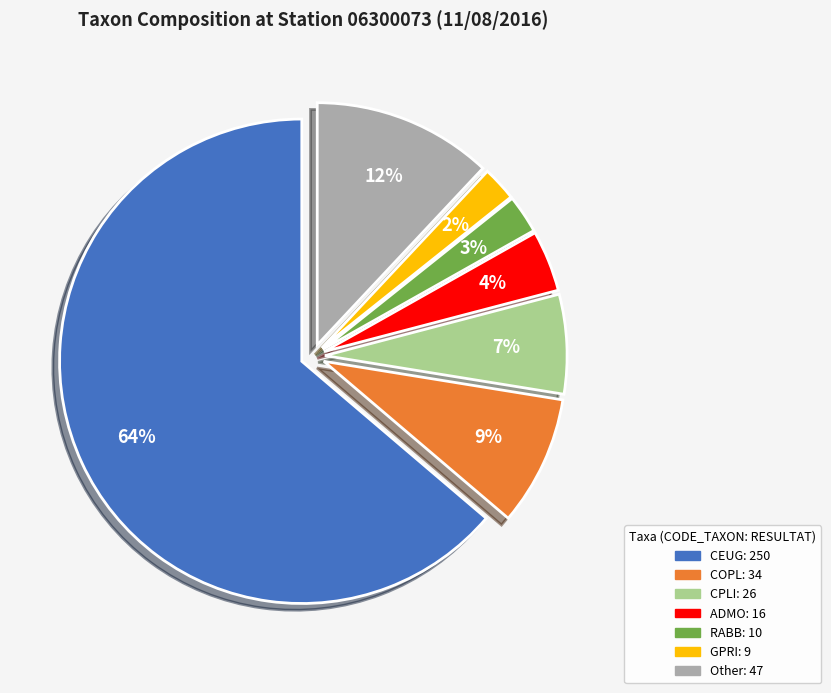

Count the number of slices in the pie.

7